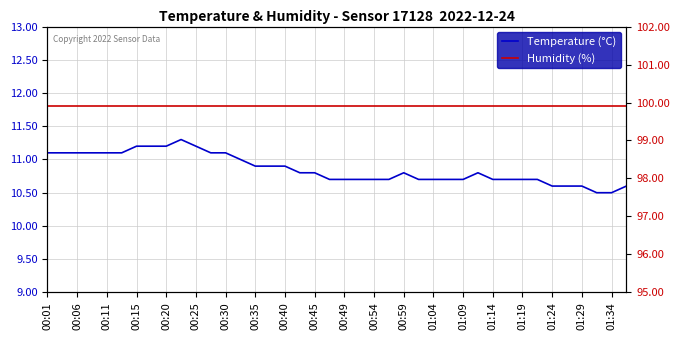

What is the average value of the Temperature (°C) series?

10.9